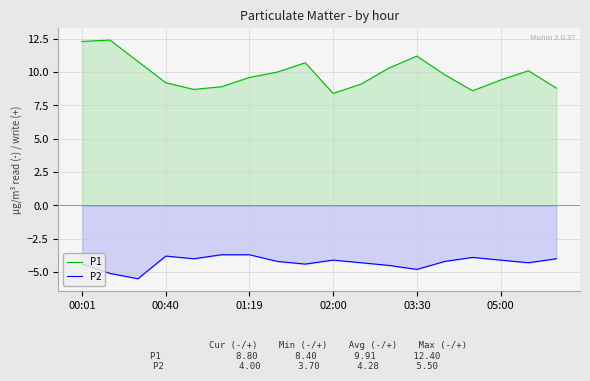

What is the sum of the P2 values at 16 and 11?

-8.8